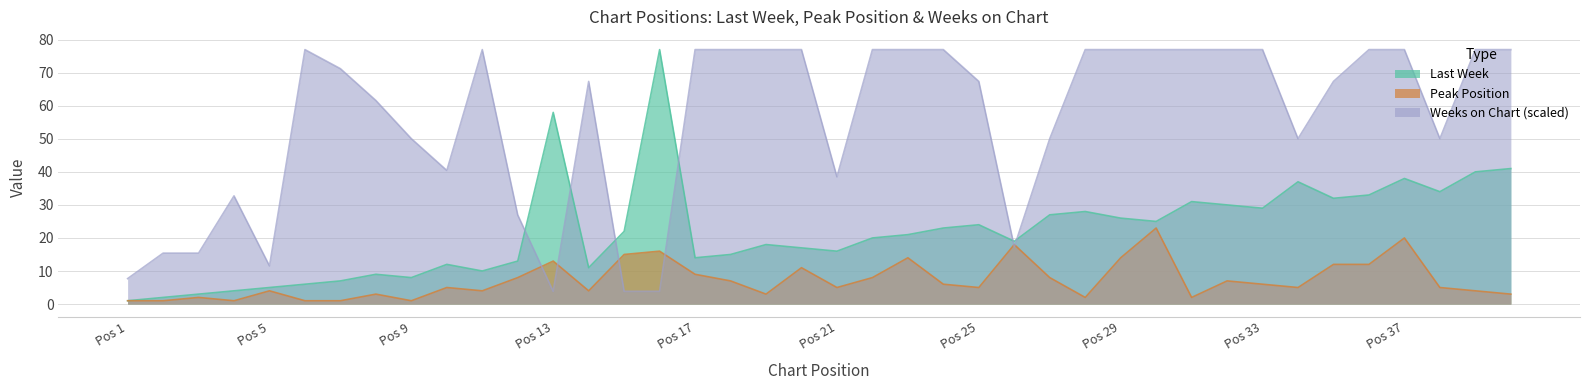

Which series ends up on top after the final intersection of Weeks on Chart and Peak Position?

Weeks on Chart